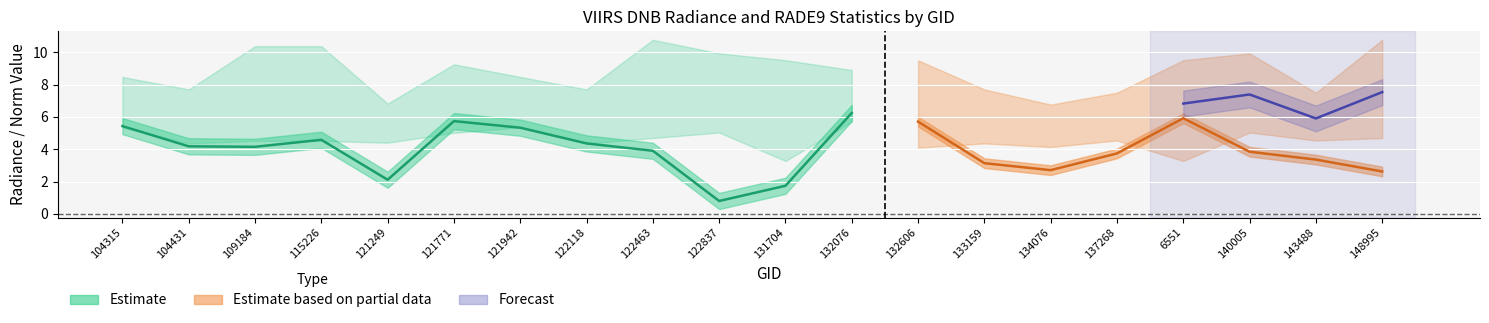

Is it true that rade9_aggzone_norm equals 3.8 at 140005?

True